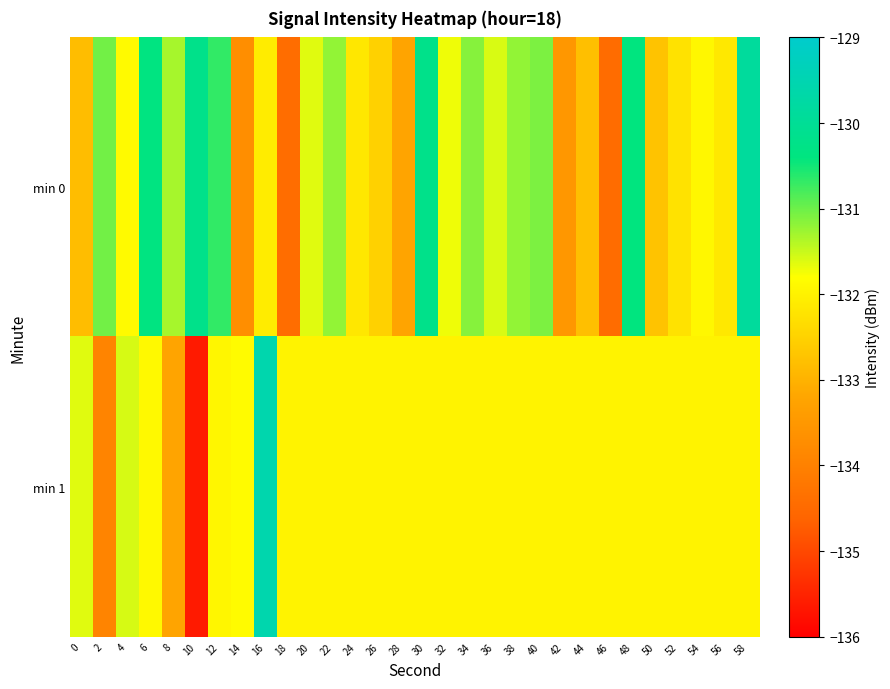

Which series has the largest total across all categories?

min 0